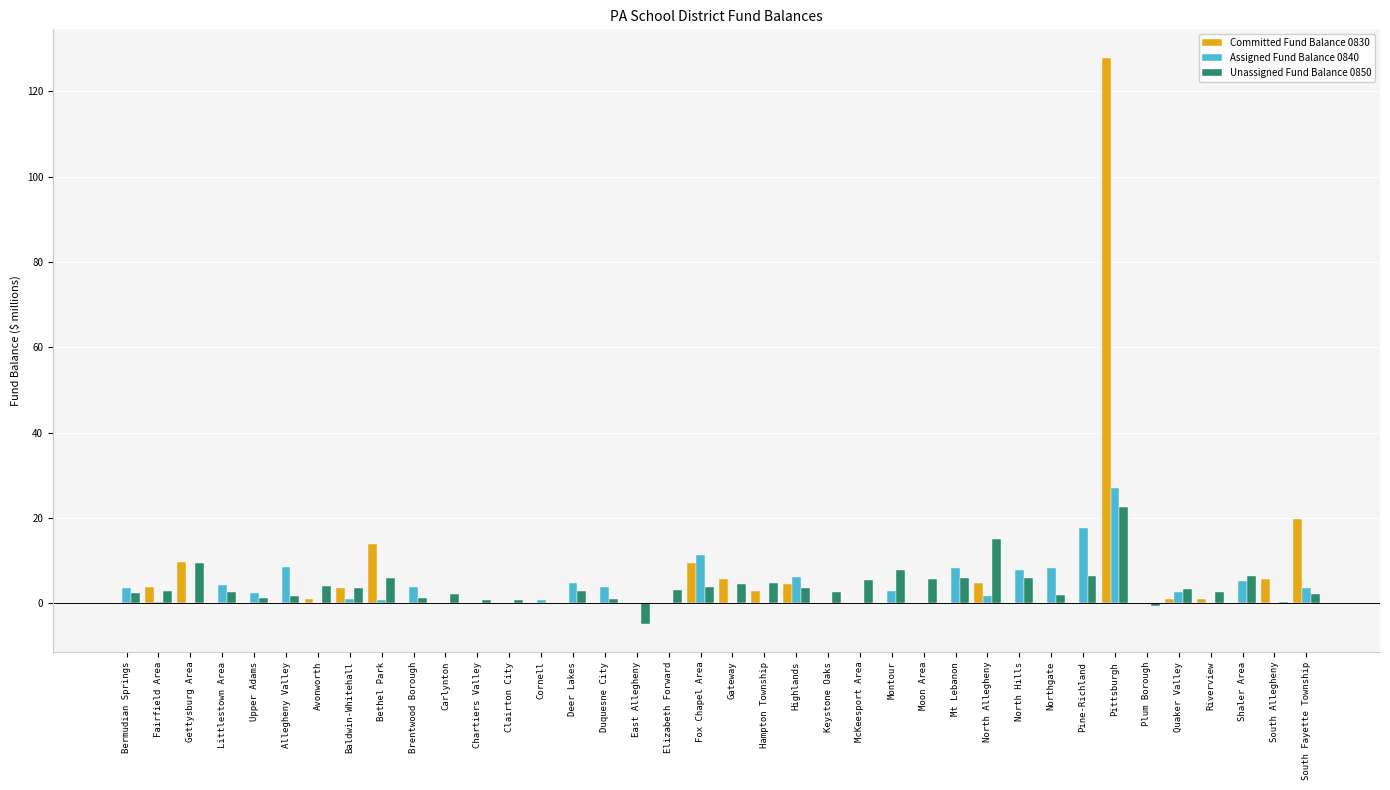

Which series has the largest range (max minus min)?

Committed Fund Balance 0830